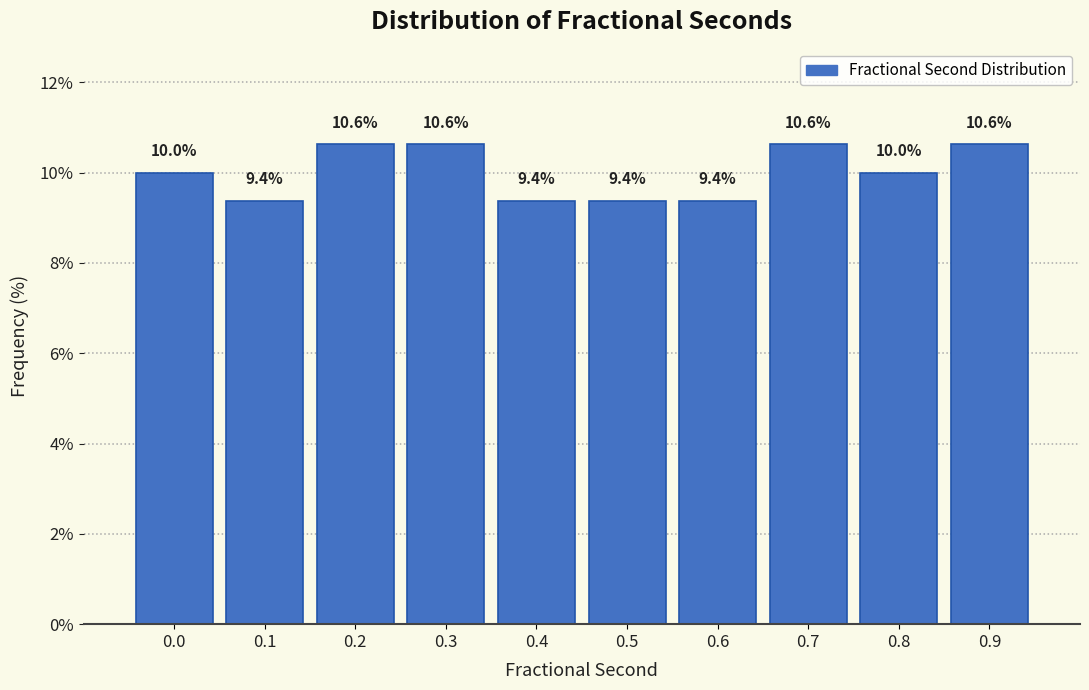

Reading left to right, list all the values displayed in this chart.

10.0	9.4	10.6	10.6	9.4	9.4	9.4	10.6	10.0	10.6